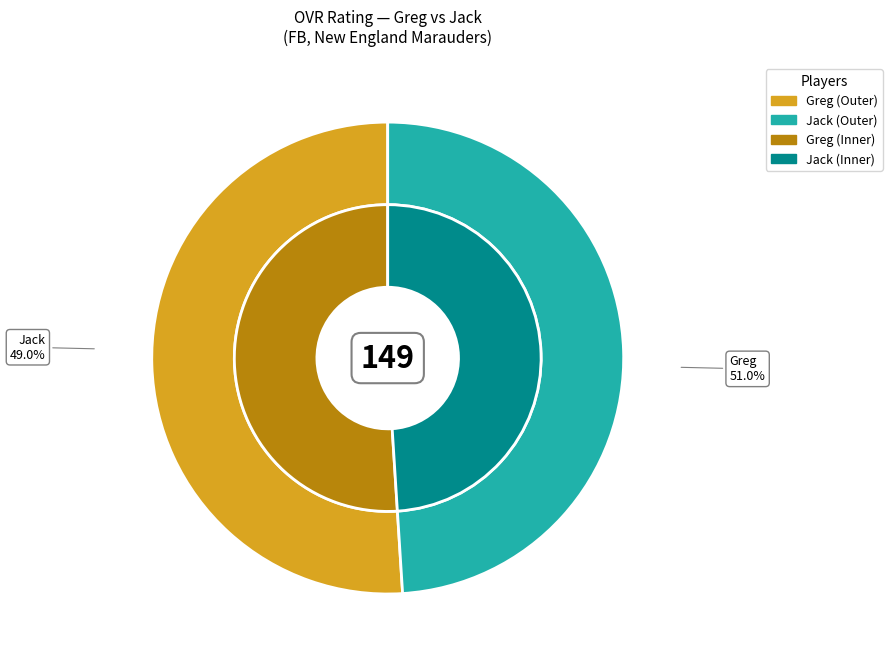

Which category accounts for the majority?

Greg